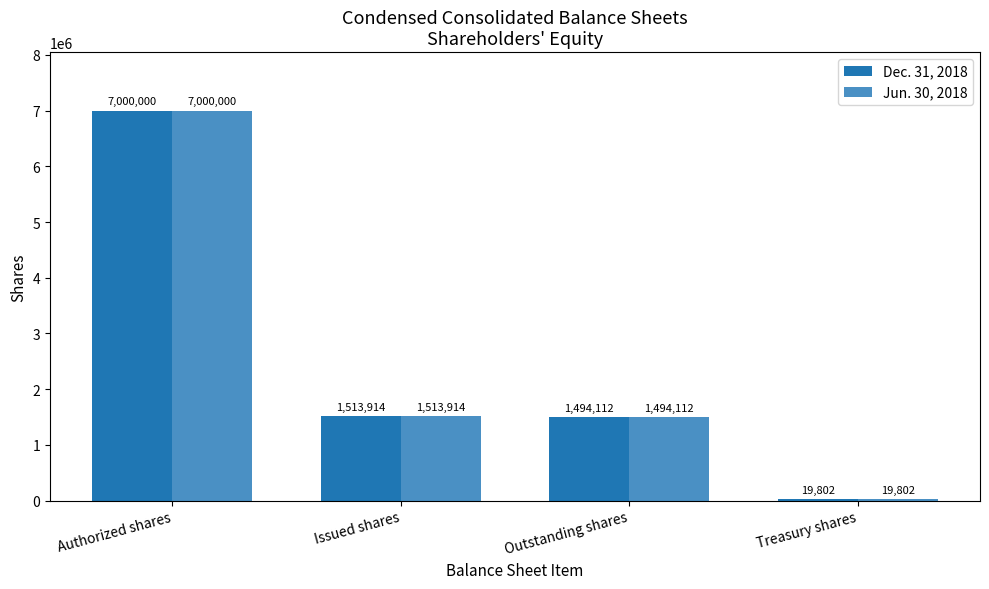

At which category is the sum across all series the highest?

Authorized shares